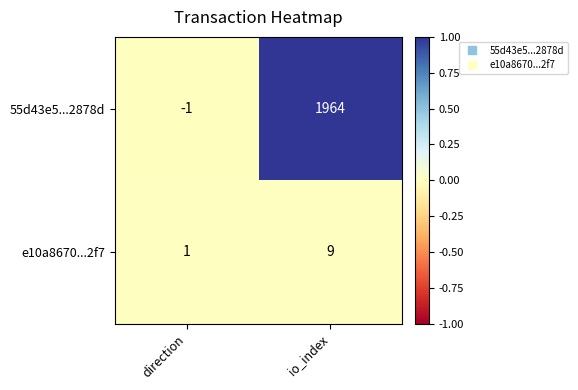

At which category is the sum across all series the highest?

io_index